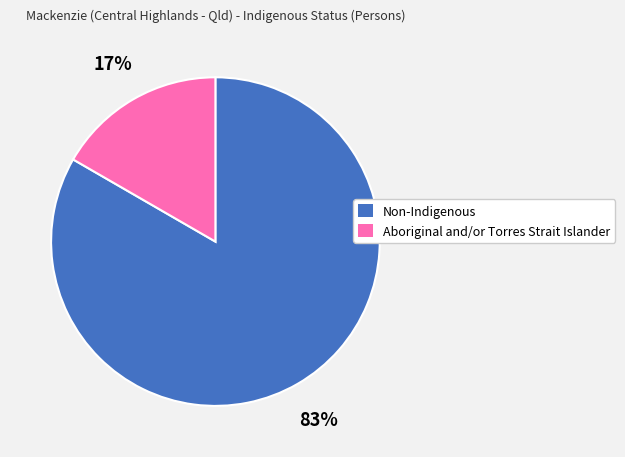

What is the largest slice in the pie chart?

Non-Indigenous